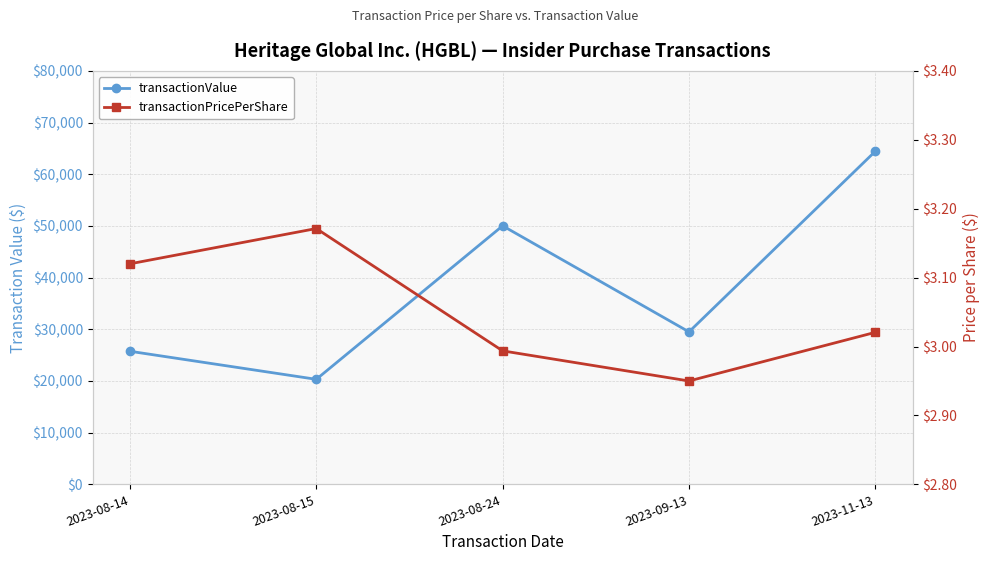

Where is transactionPricePerShare nearest to the value 3?

2023-08-24